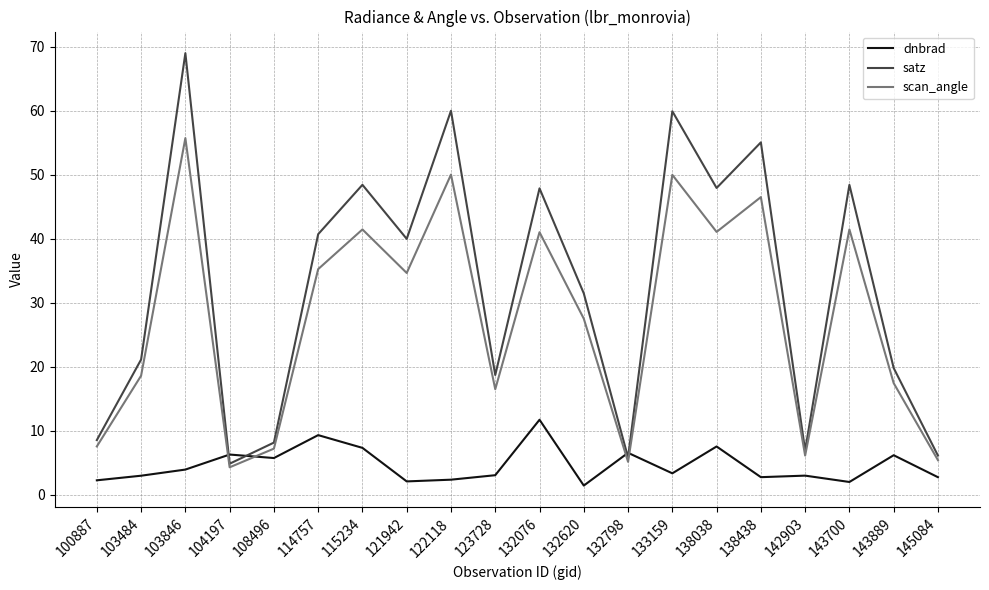

Is this an area chart (filled region under the line)?

No